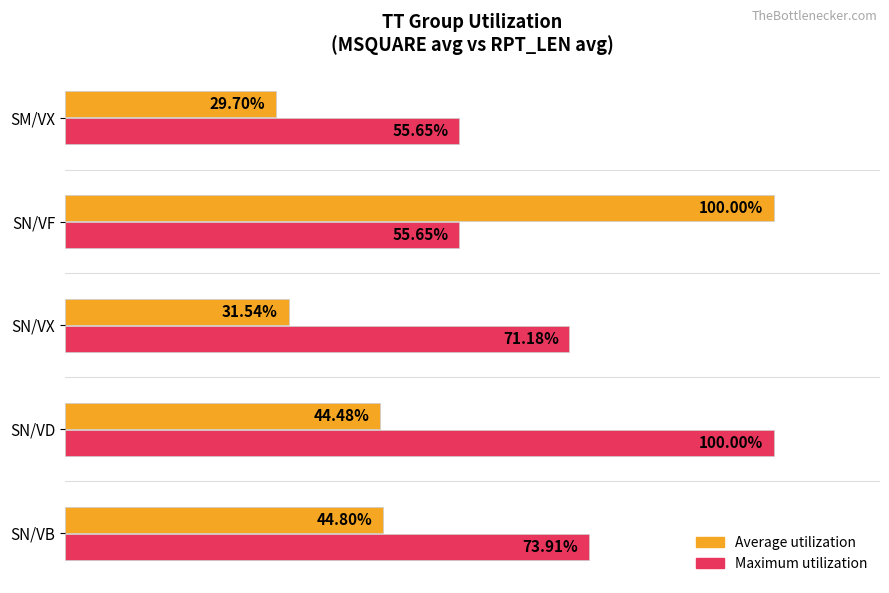

Is the value of Maximum utilization at SN/VX greater than the value of Average utilization at SN/VD?

Yes